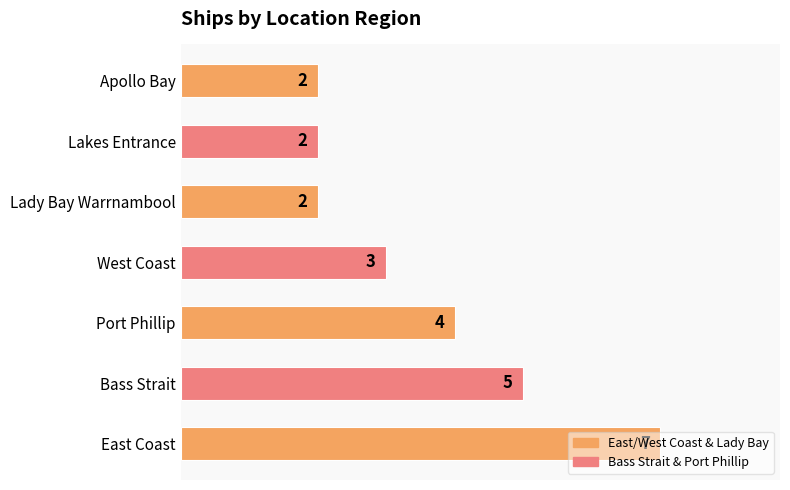

What is the sum of the values at Apollo Bay and Lakes Entrance?

4